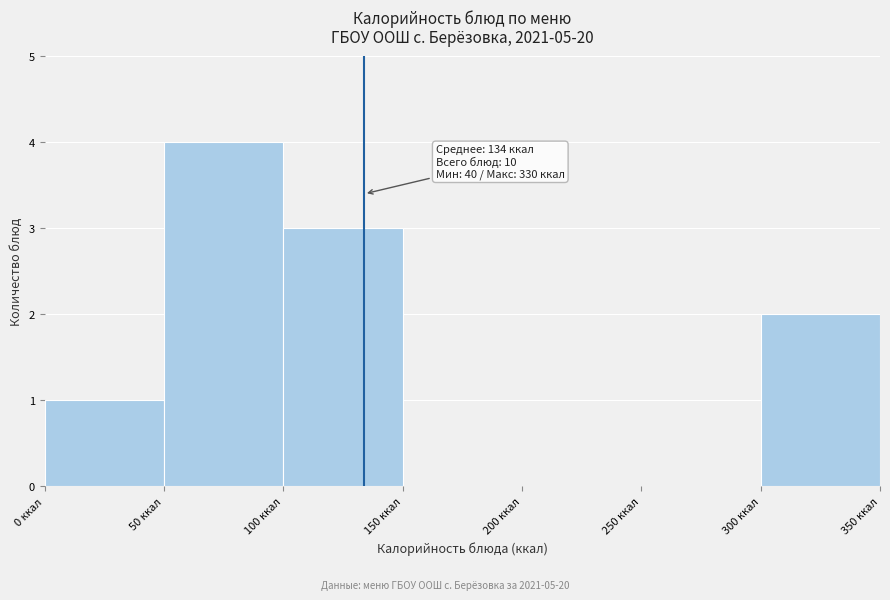

Over which range of the x-axis is the bar tallest?

50 to 100